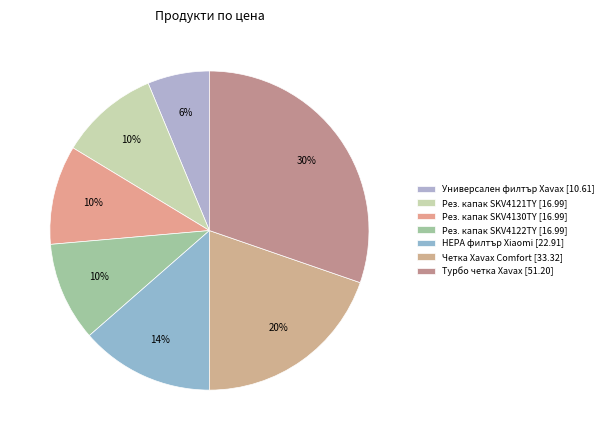

How many segments does this pie chart have?

7